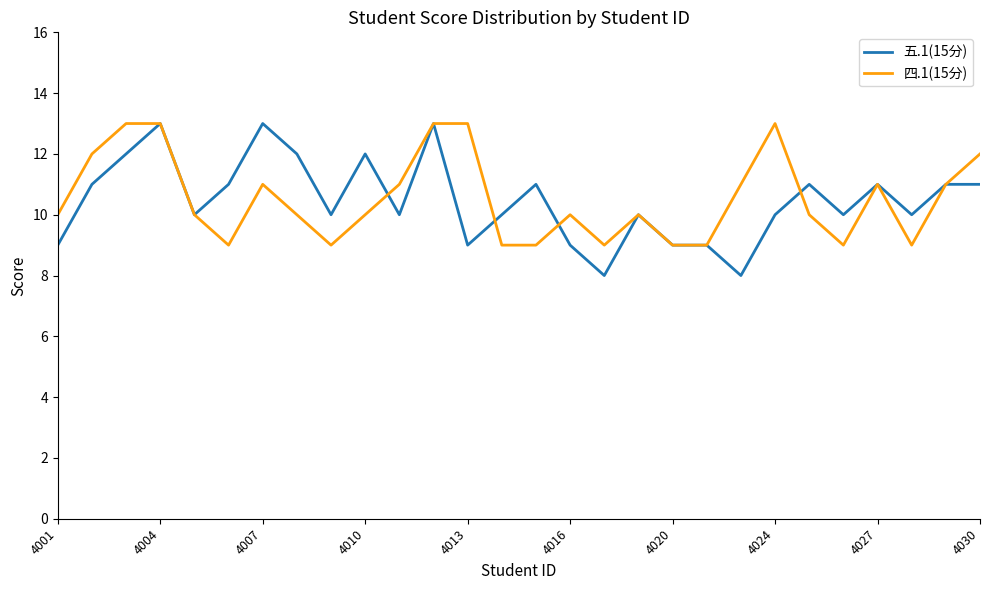

What is the highest value of the 四.1(15分) series?

13